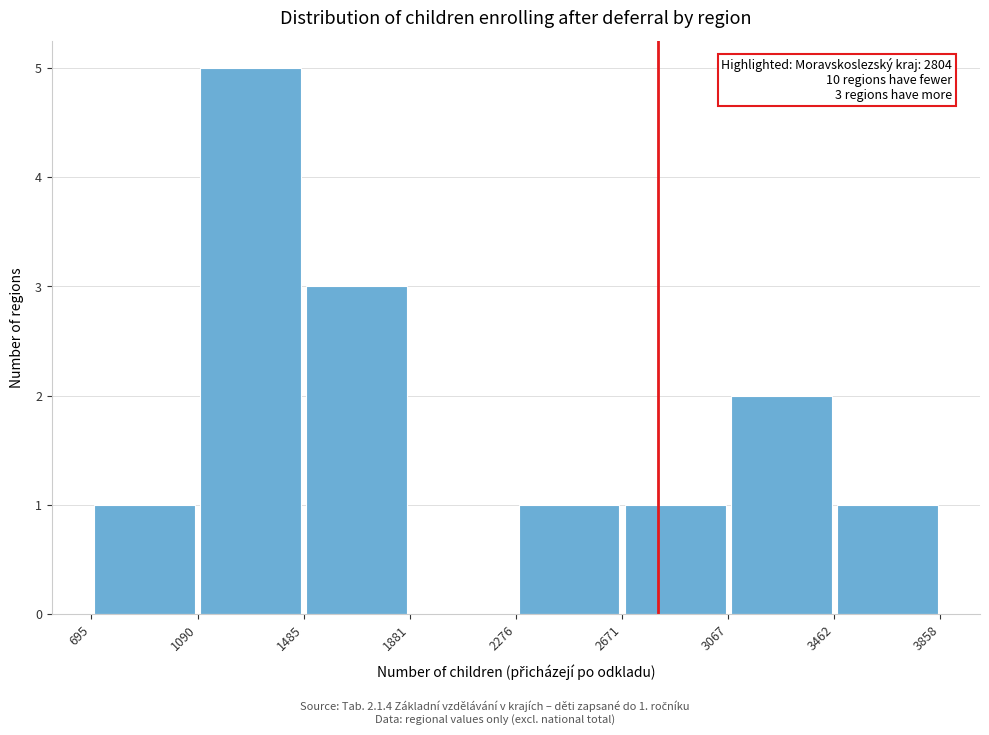

Over which range of the x-axis is the bar tallest?

1090 to 1485